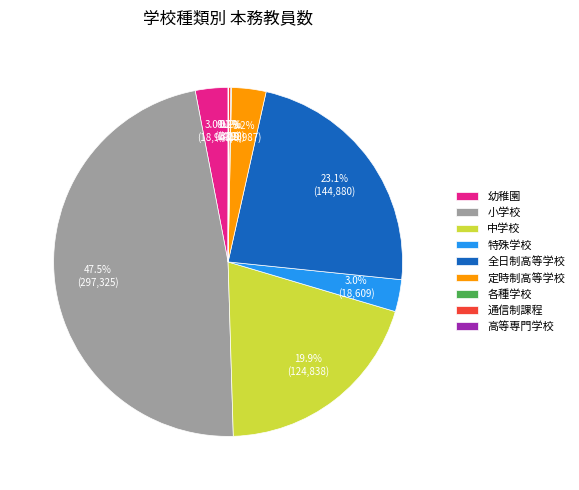

Is there a majority slice in this chart?

No